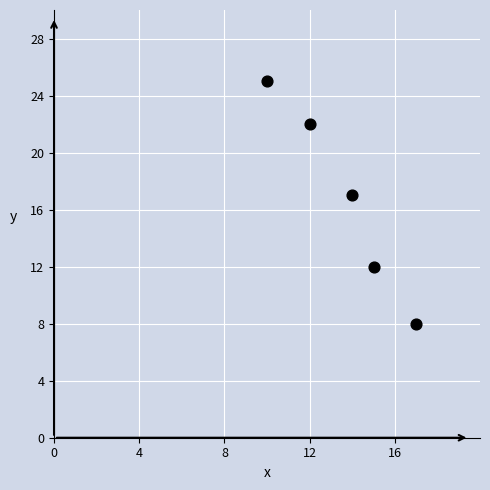

What Y value in the scatter plot is closest to 16?

17